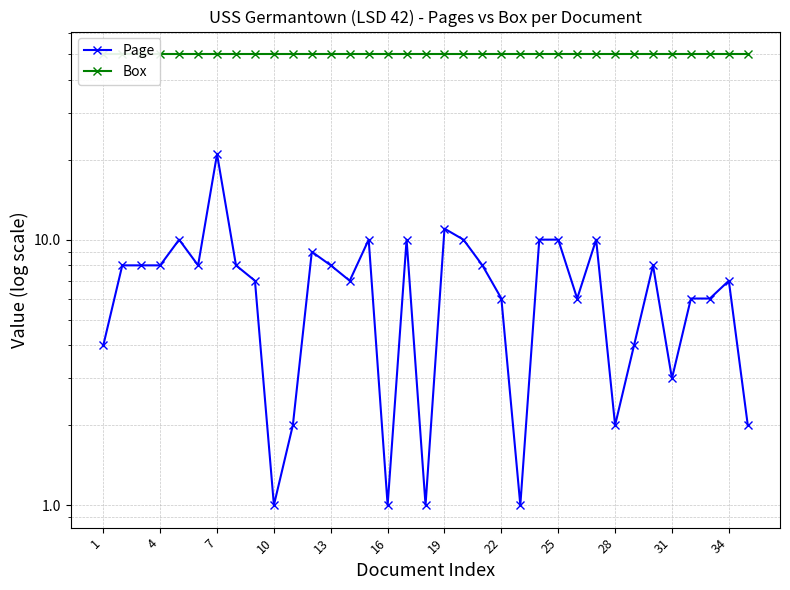

True or false: Page and Box cross at least once.

False